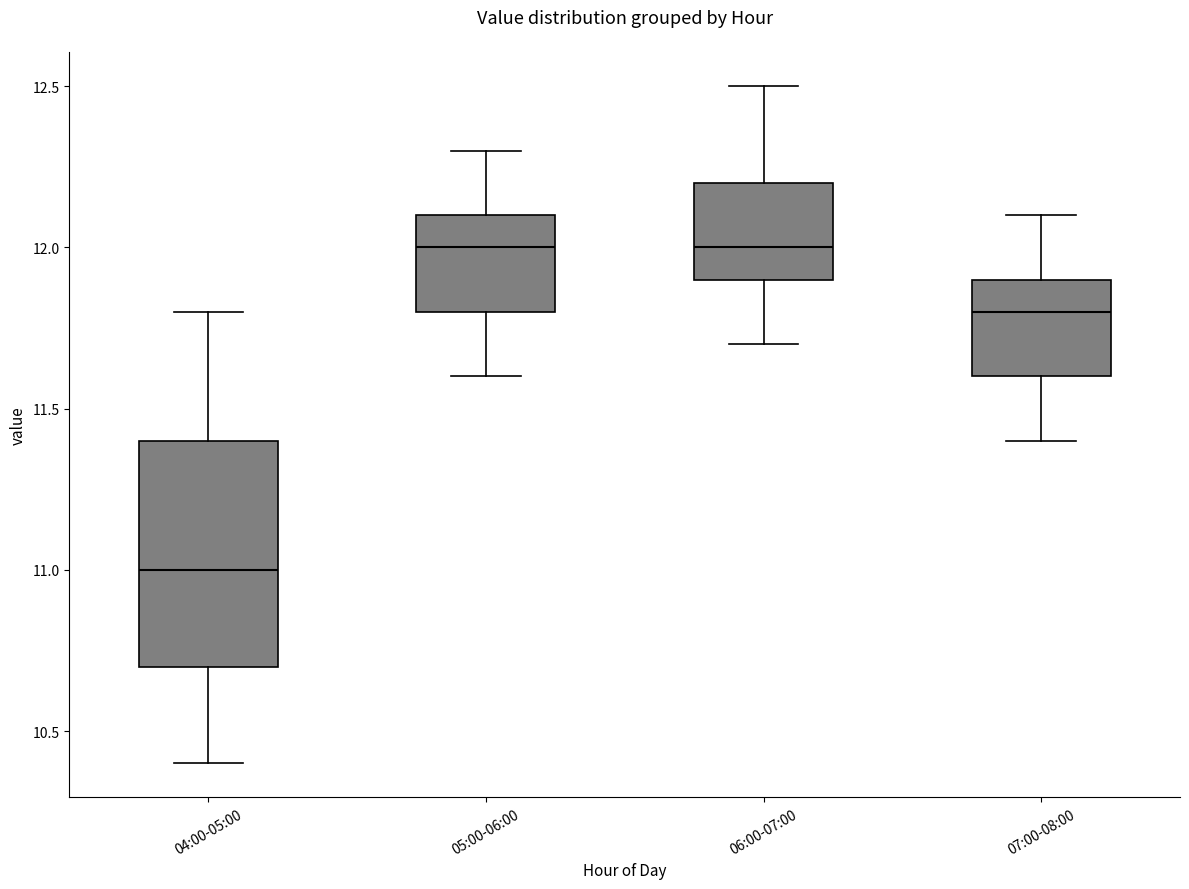

Where does the lower whisker of the box for 07:00-08:00 end on the y-axis? The values are not printed on the chart, so give them approximately, as read against the axis.

11.4